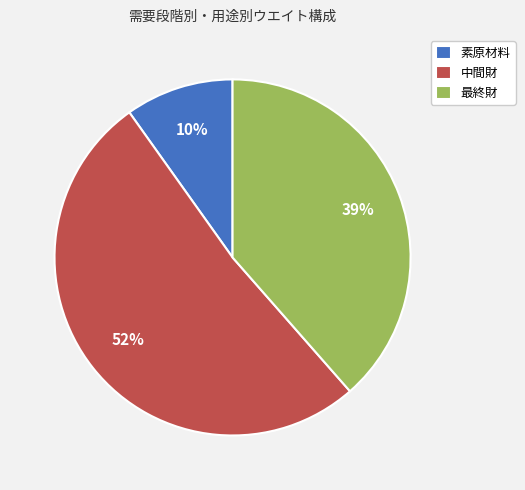

Between 素原材料 and 最終財, which is larger?

最終財